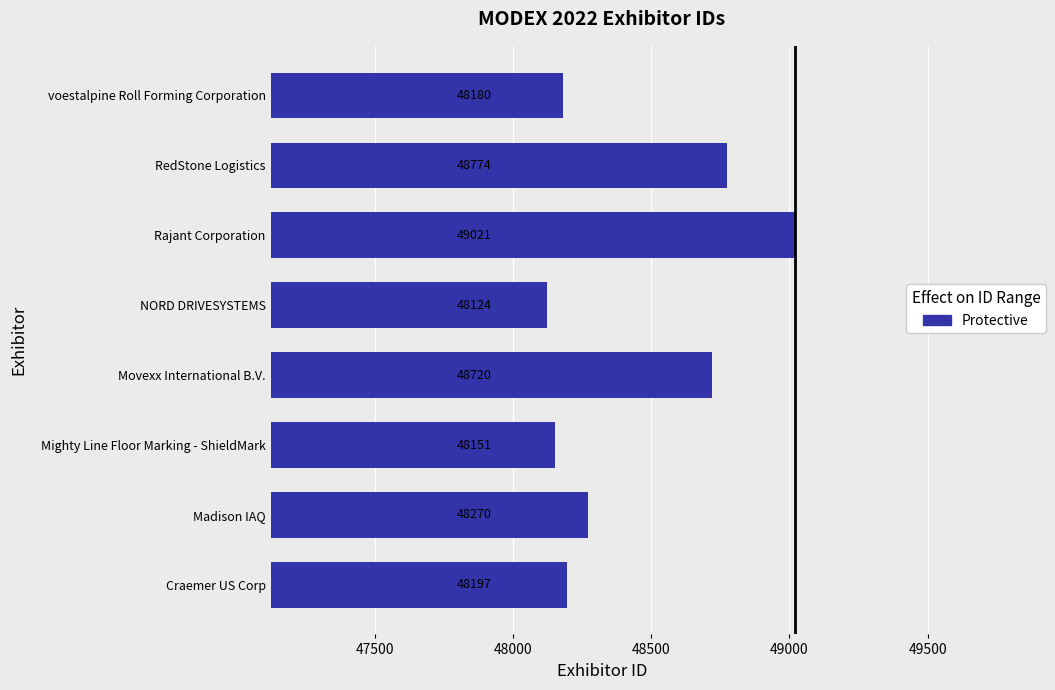

What is the sum of the values at Movexx International B.V. and NORD DRIVESYSTEMS?

96844